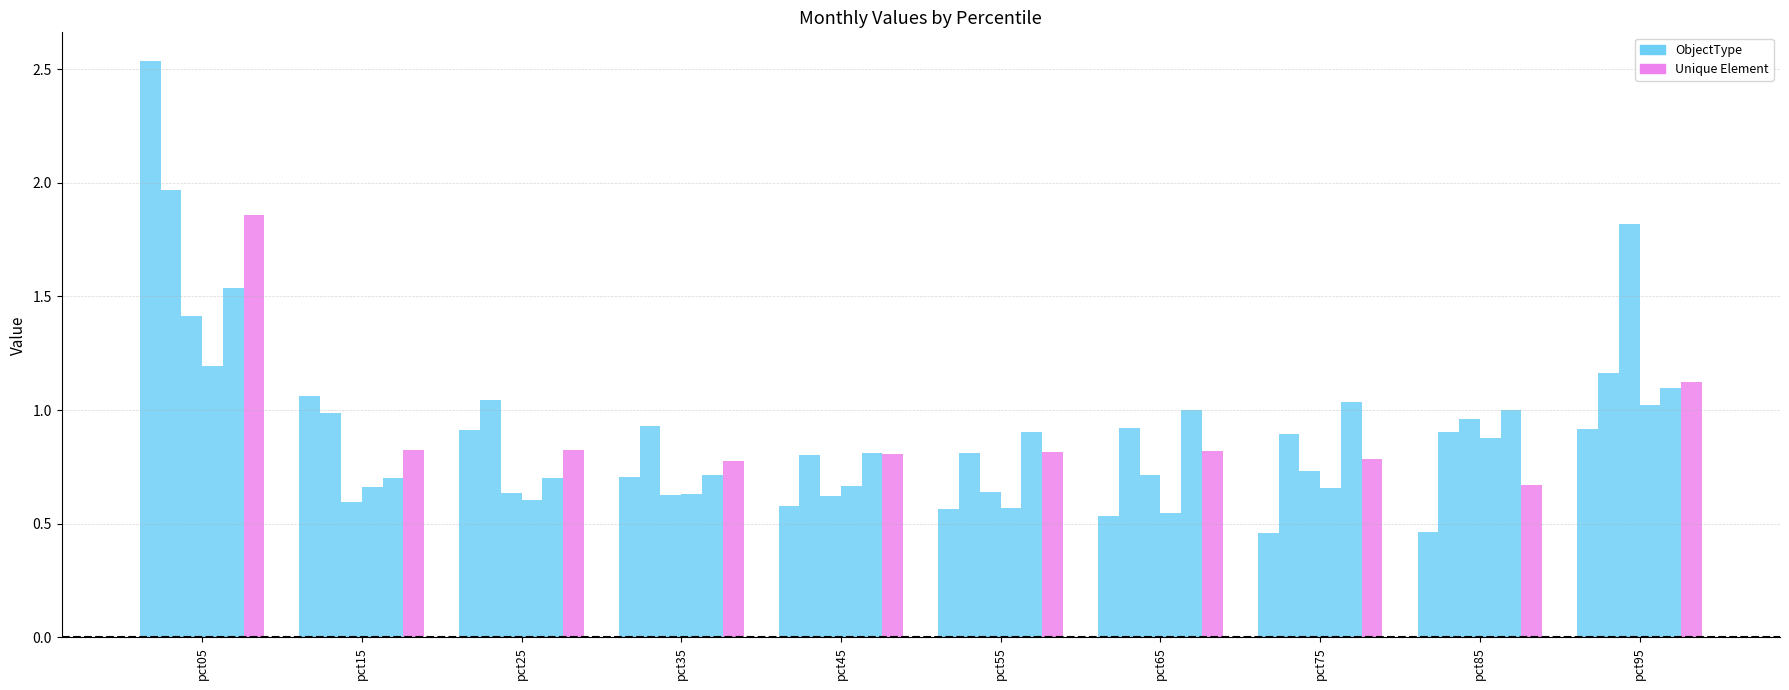

Reading left to right, what are all the values shown in this chart?

Jan: pct05=2.5	pct15=1.1	pct25=0.9	pct35=0.7	pct45=0.6	pct55=0.6	pct65=0.5	pct75=0.5	pct85=0.5	pct95=0.9
Feb: pct05=2.0	pct15=1.0	pct25=1.0	pct35=0.9	pct45=0.8	pct55=0.8	pct65=0.9	pct75=0.9	pct85=0.9	pct95=1.2
Mar: pct05=1.4	pct15=0.6	pct25=0.6	pct35=0.6	pct45=0.6	pct55=0.6	pct65=0.7	pct75=0.7	pct85=1.0	pct95=1.8
Apr: pct05=1.2	pct15=0.7	pct25=0.6	pct35=0.6	pct45=0.7	pct55=0.6	pct65=0.5	pct75=0.7	pct85=0.9	pct95=1.0
May: pct05=1.5	pct15=0.7	pct25=0.7	pct35=0.7	pct45=0.8	pct55=0.9	pct65=1.0	pct75=1.0	pct85=1.0	pct95=1.1
Jun: pct05=1.9	pct15=0.8	pct25=0.8	pct35=0.8	pct45=0.8	pct55=0.8	pct65=0.8	pct75=0.8	pct85=0.7	pct95=1.1